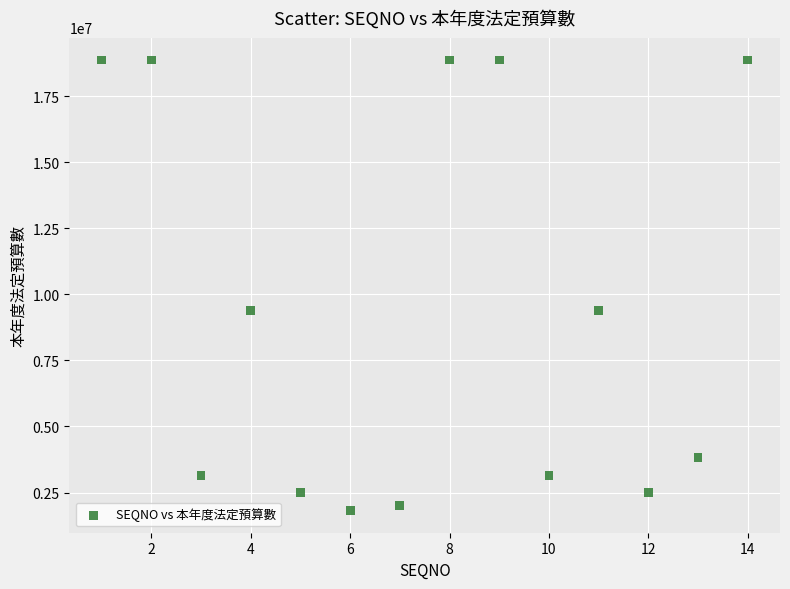

What is the range of Y values (max minus min)?

17043000